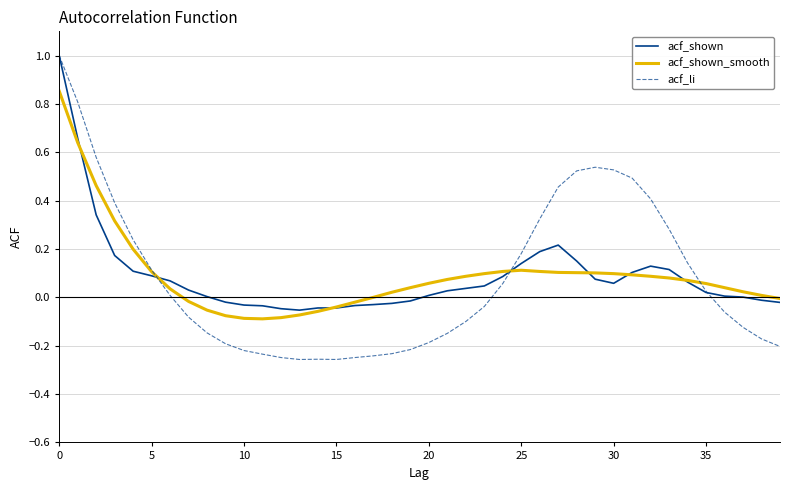

Which series has the largest range (max minus min)?

acf_li